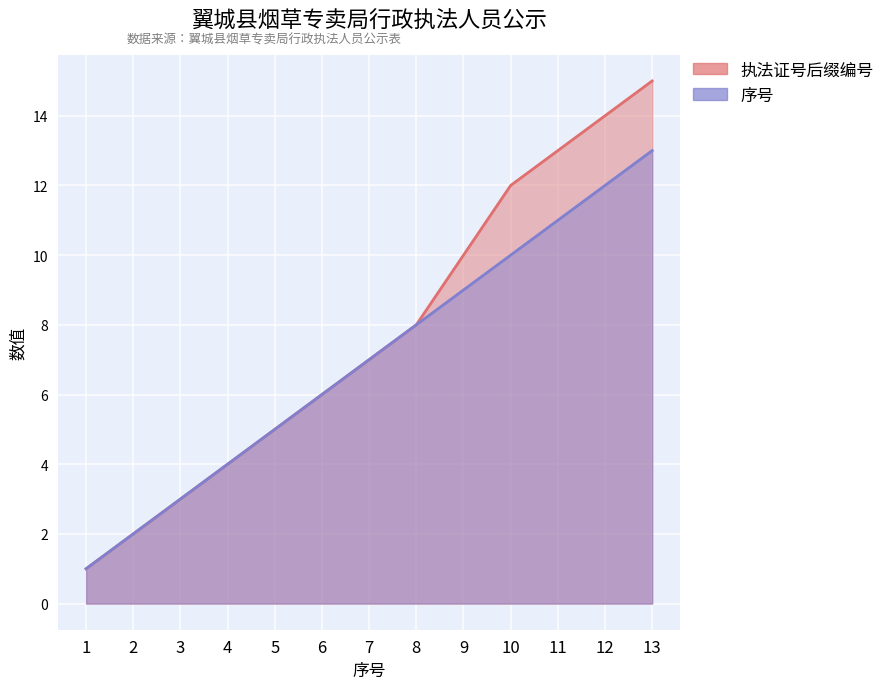

What is the difference between the second highest and second lowest values in the 执法证号后缀编号 series?

12